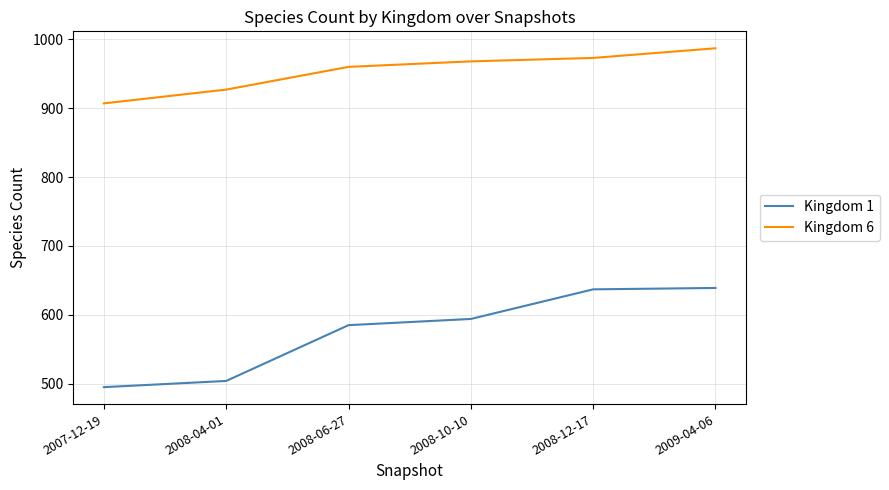

Between 2007-12-19 and 2008-06-27, which series saw the biggest shift?

Kingdom 1